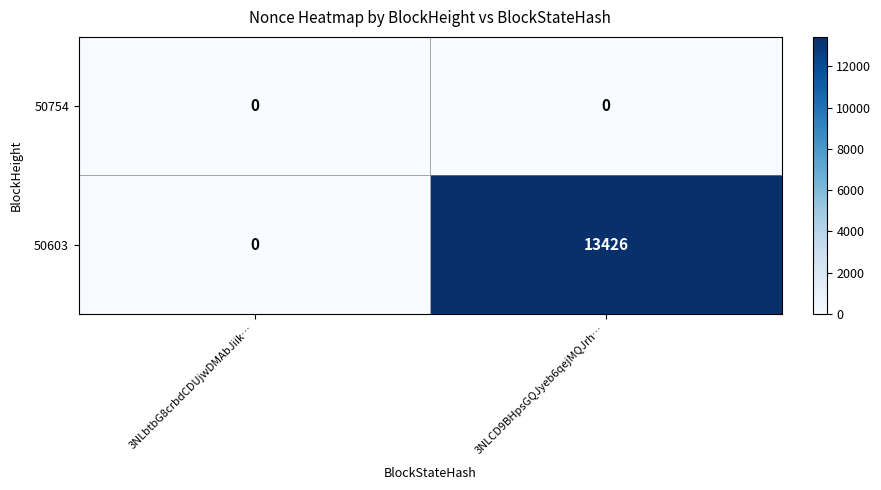

What is the greatest value displayed?

13426